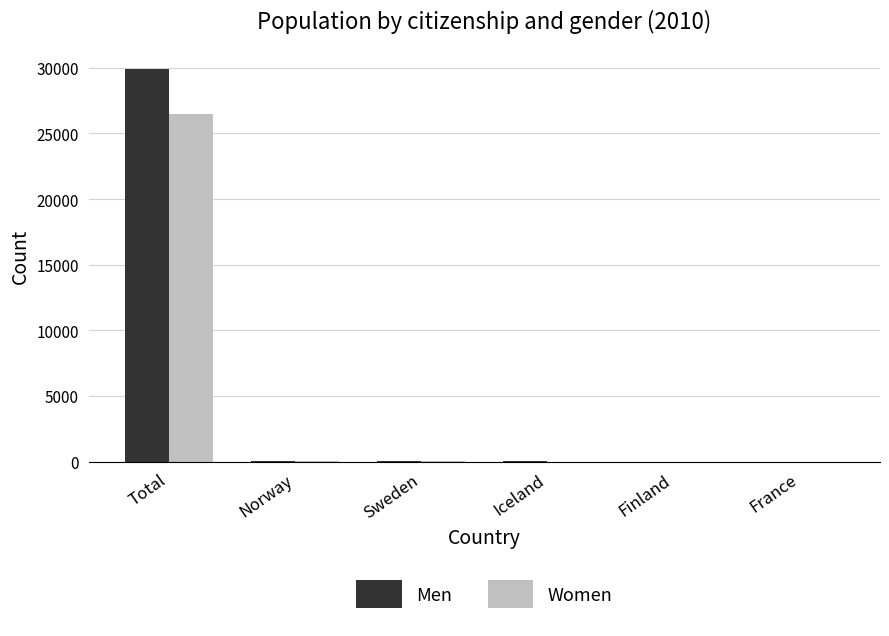

What is the sum of all Men values?

30125